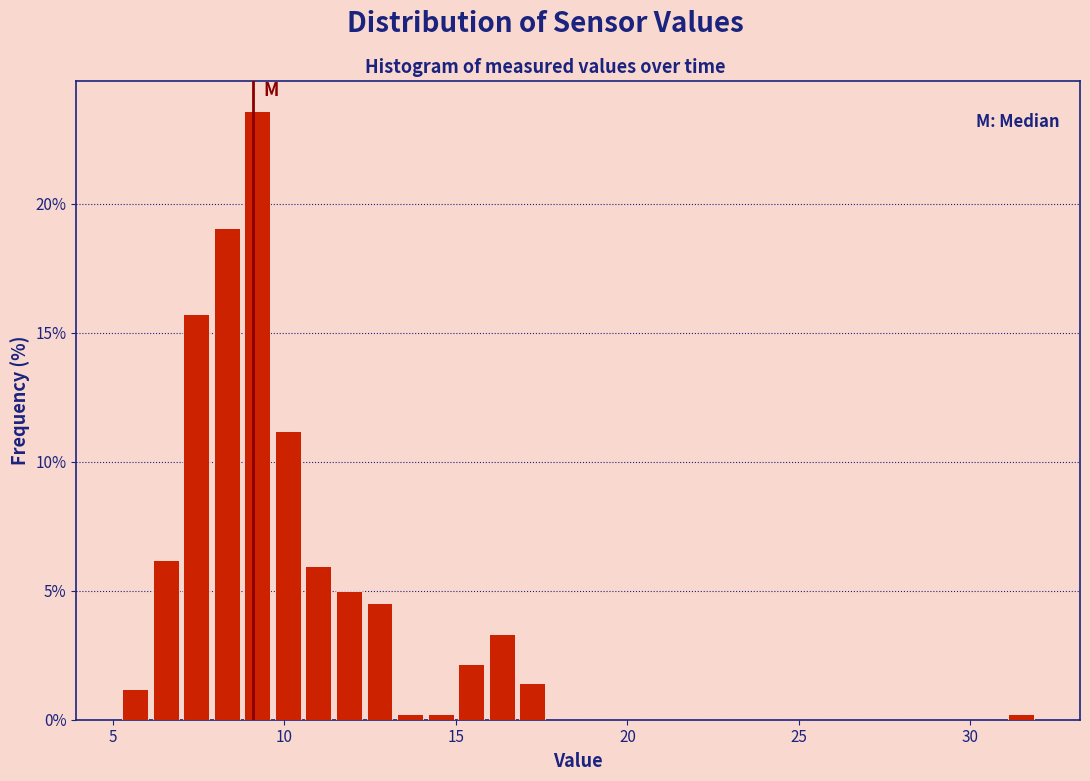

Read against the x-axis, roughly where is the centre of the tallest bar?

9.0